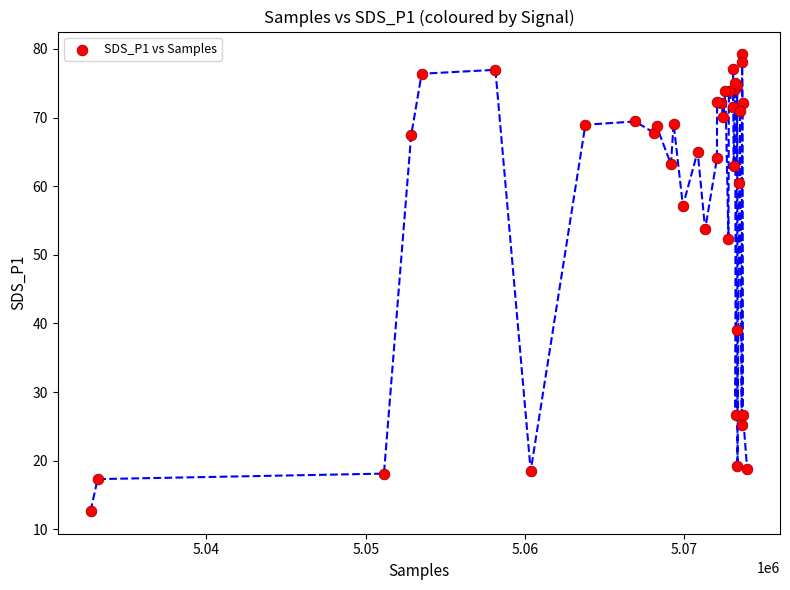

What Y value in the scatter plot is closest to 45?

39.0